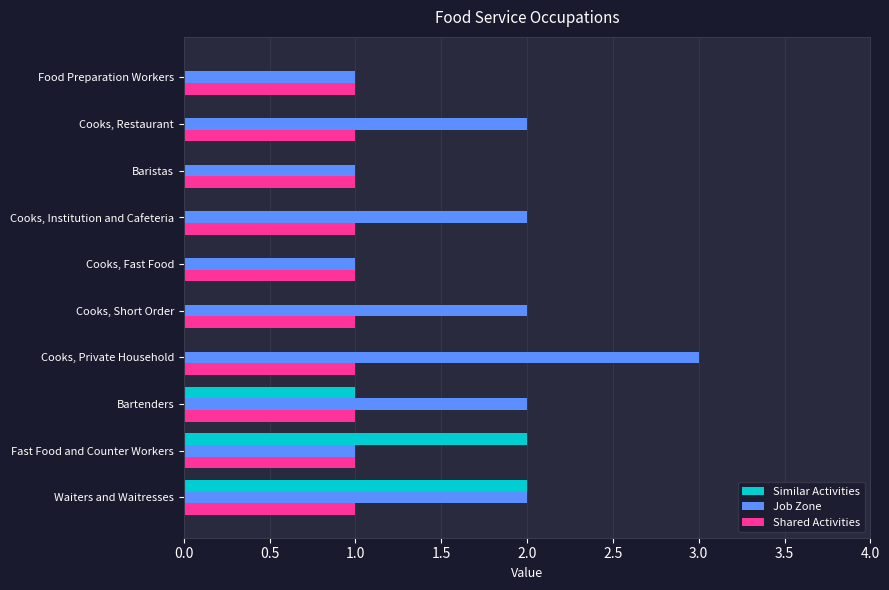

Which series has the largest total across all categories?

Job Zone